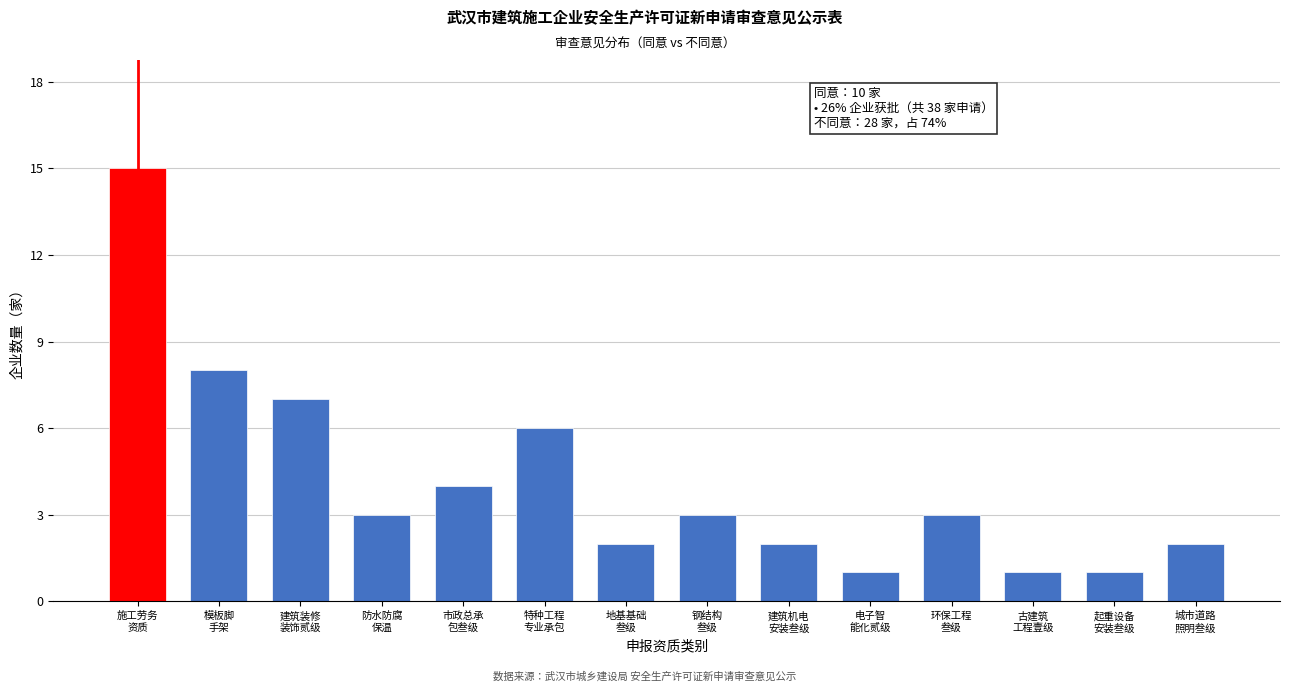

Reading left to right, transcribe all the data shown in this chart.

15	8	7	3	4	6	2	3	2	1	3	1	1	2